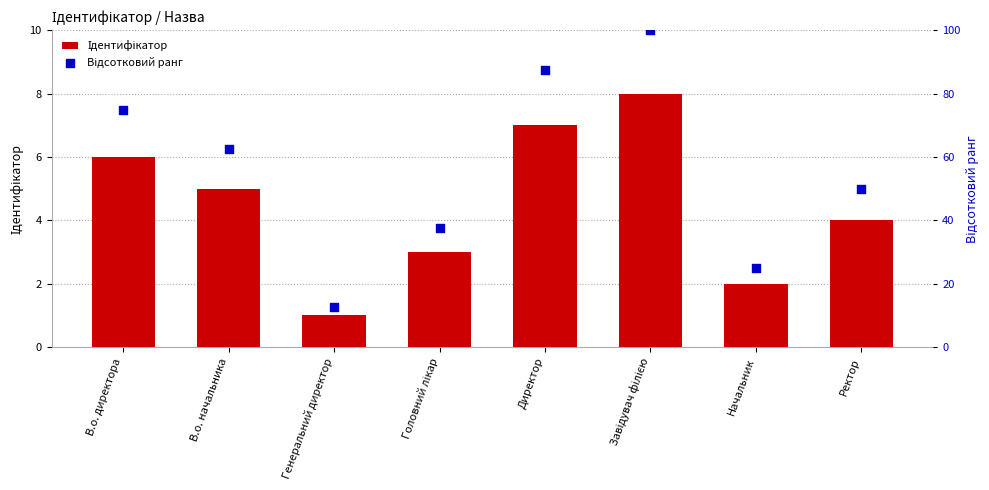

Which series has the largest total across all categories?

Відсотковий ранг